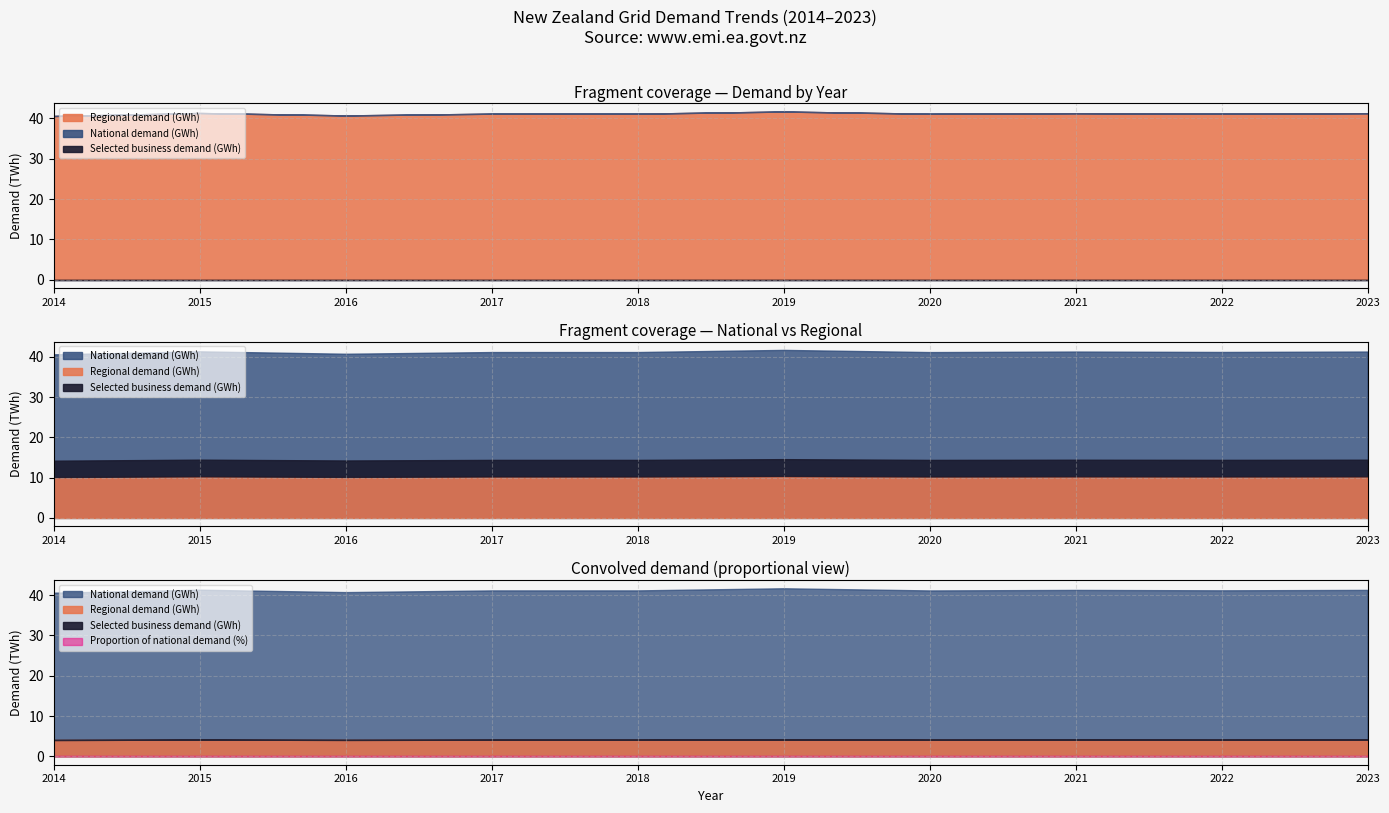

What is the sum of all Regional demand (GWh) values?

411672.0